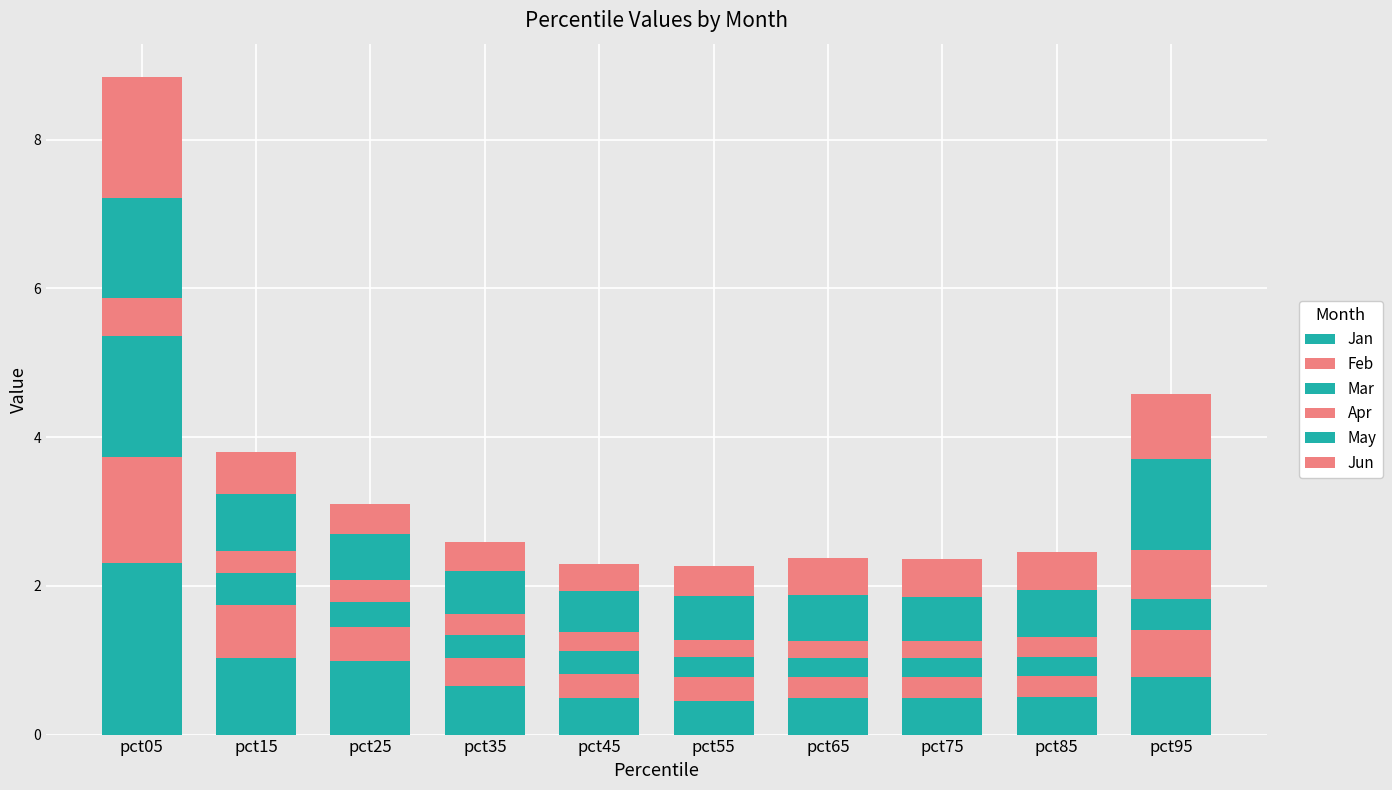

How many distinct data groups are displayed?

6